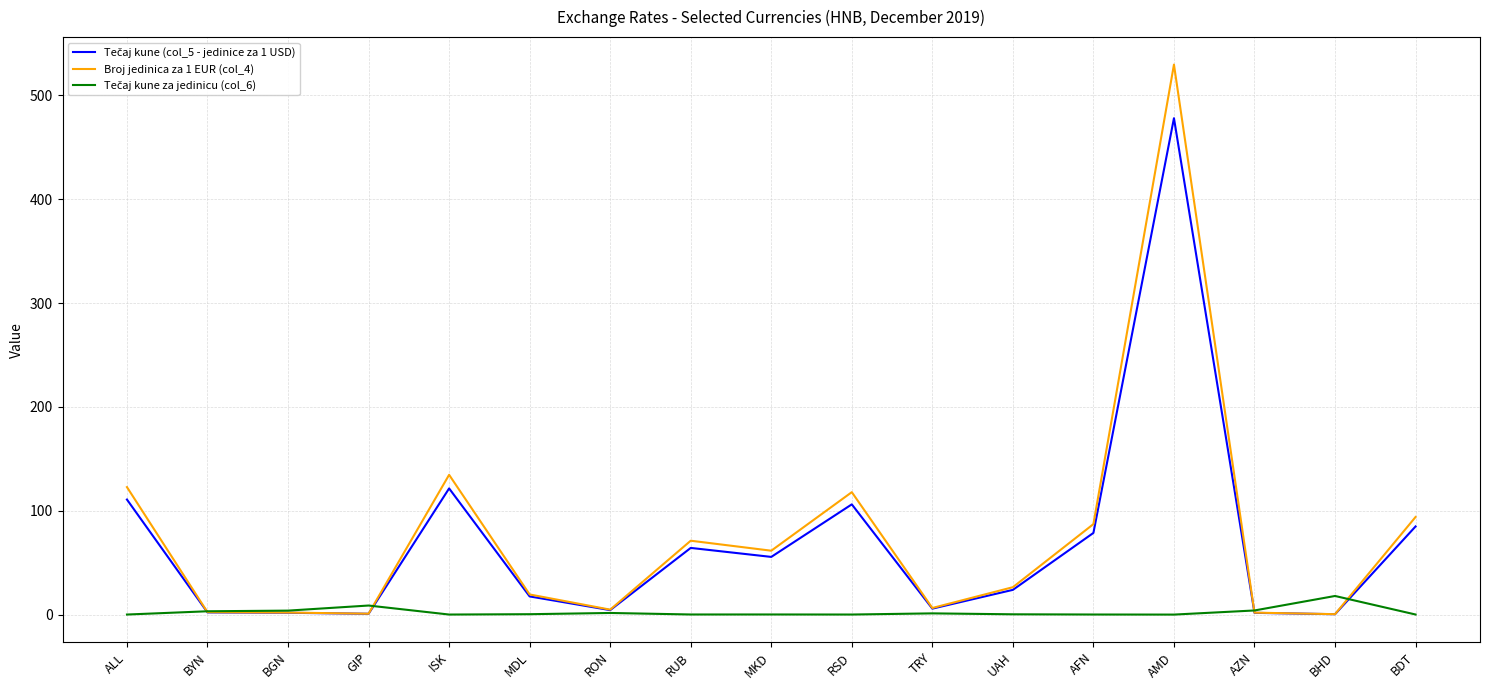

At which category does the chart reach its peak across all series?

AMD